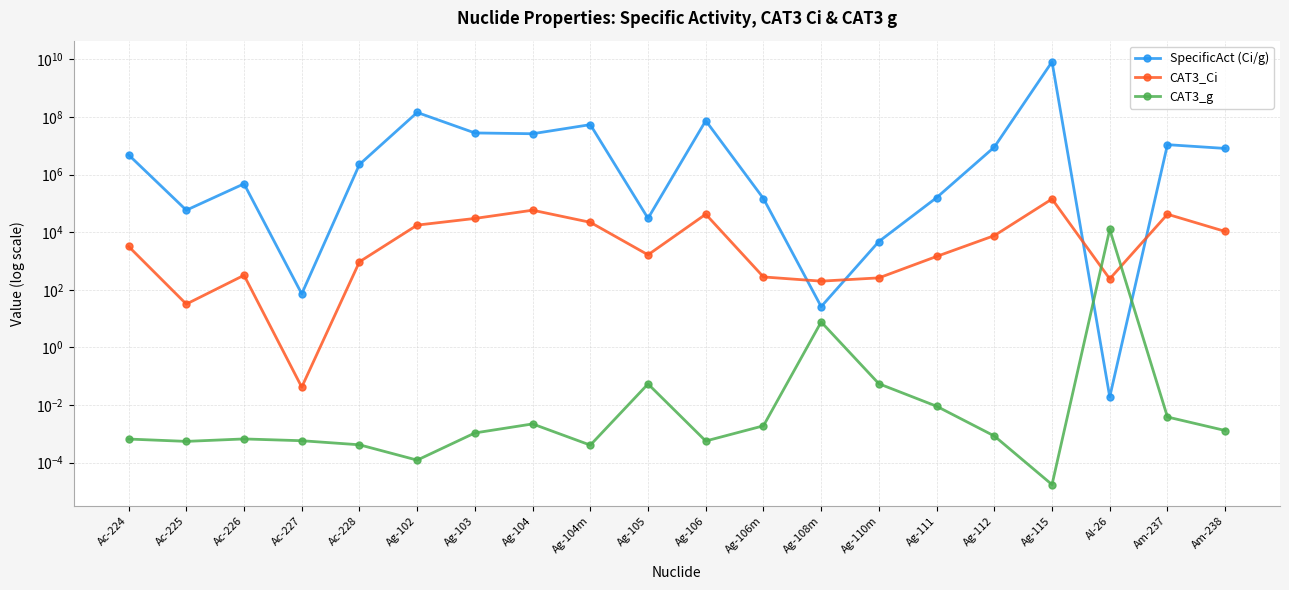

Which series has the widest spread of values?

SpecificAct (Ci/g)